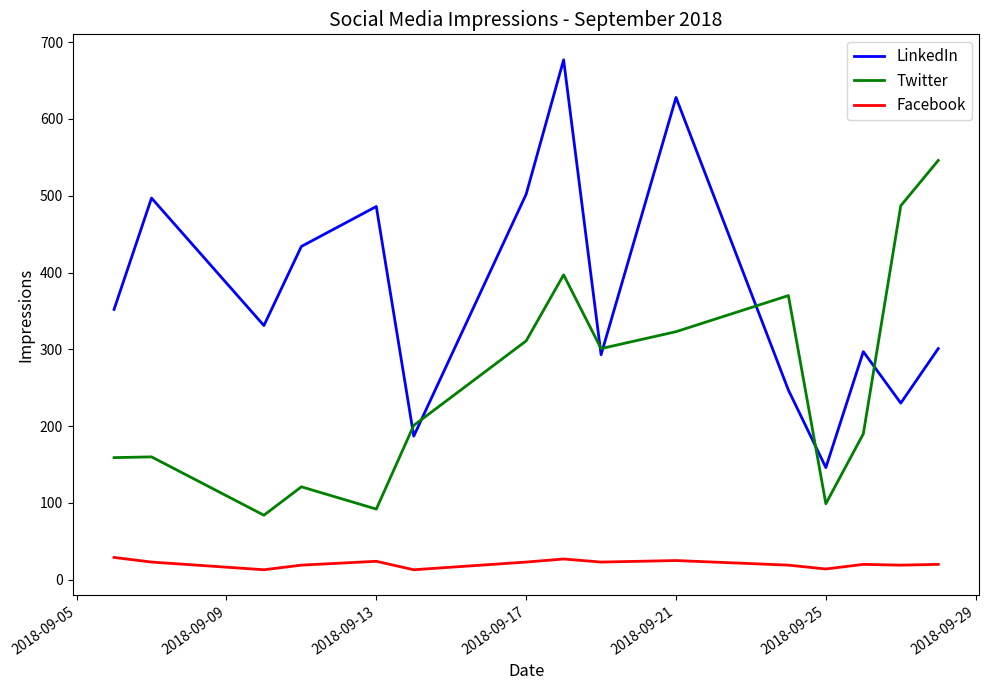

Which series has the widest spread of values?

LinkedIn